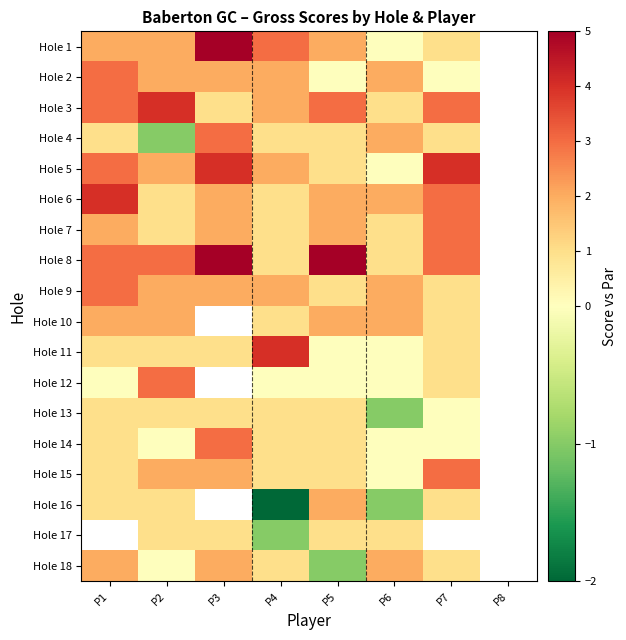

What is the sum of the Hole 3 values at P5 and P3?

4.0